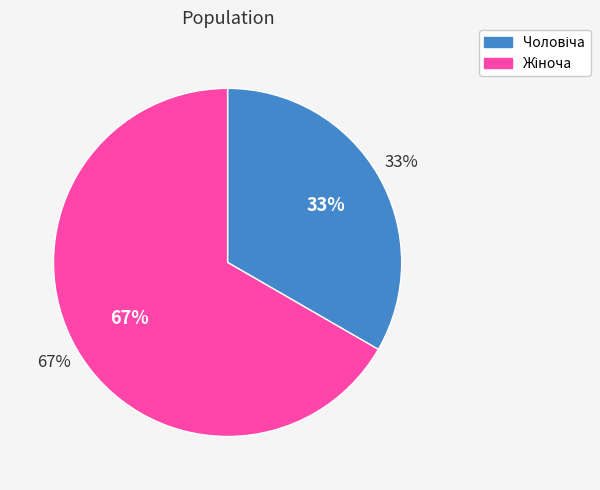

The Чоловіча slice represents 33% of the pie. True or false?

True